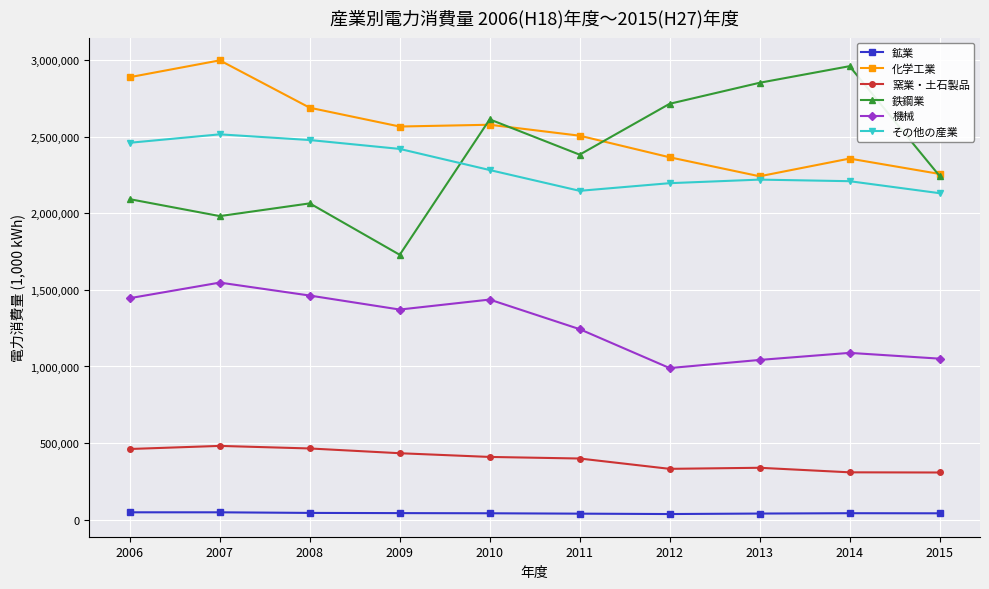

True or false: その他の産業 and 窯業・土石製品 cross at least once.

False